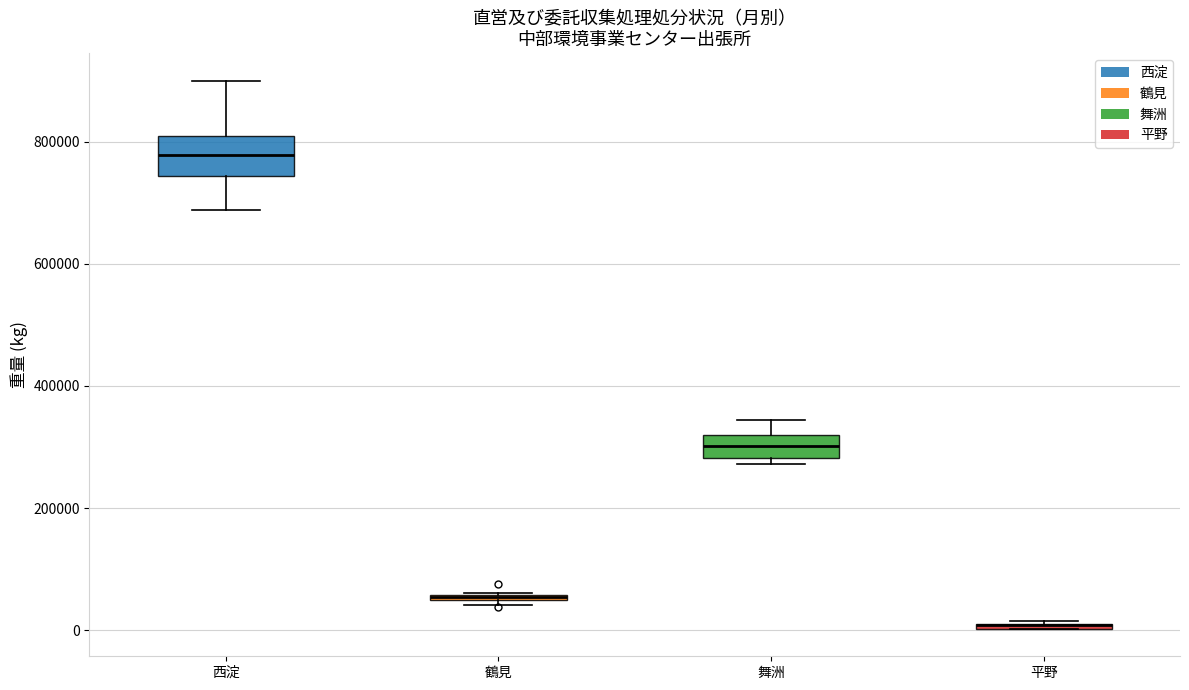

Where is the lower edge of the box for 鶴見 on the y-axis? The values are not printed on the chart, so give them approximately, as read against the axis.

40000